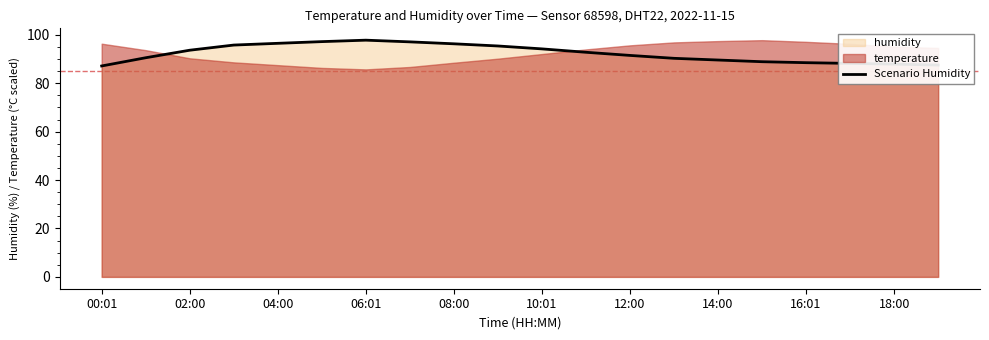

What value does the data have at 19?

87.5